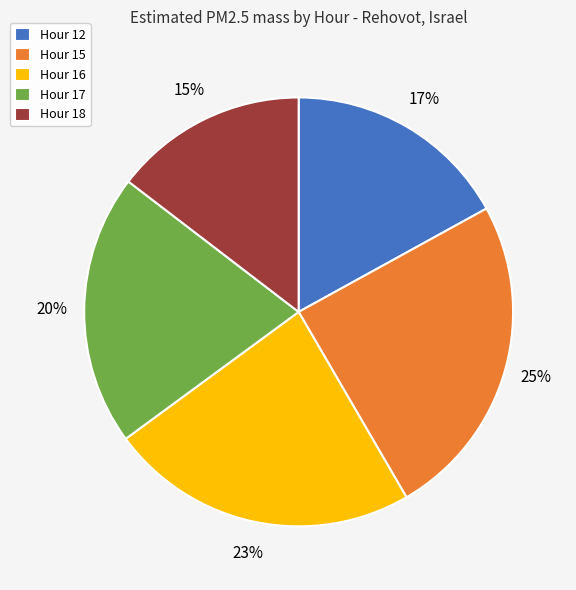

Is it true that Hour 17 is 12% of the pie?

False